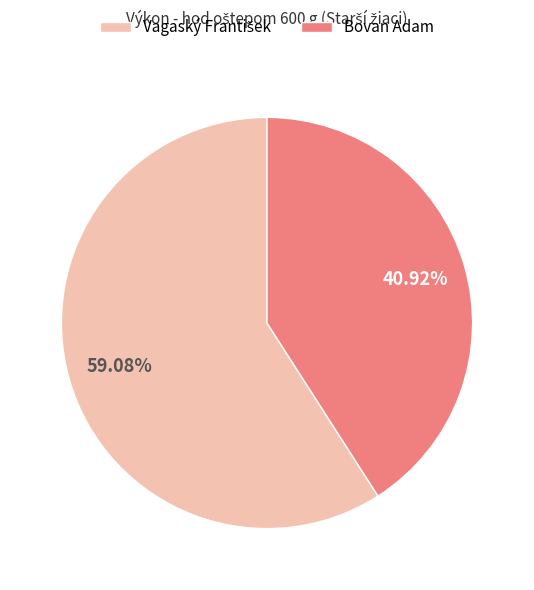

Which category has the smallest portion of the pie?

Bovan Adam